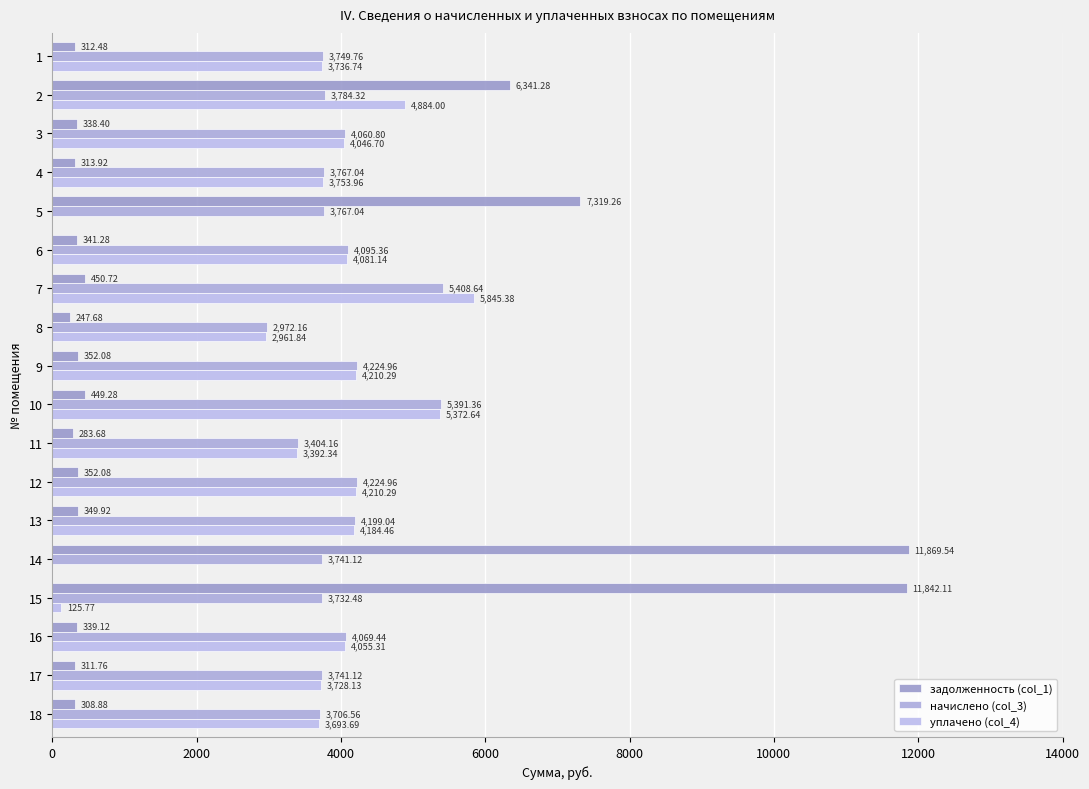

At how many categories does at least one series exceed 5790?

5